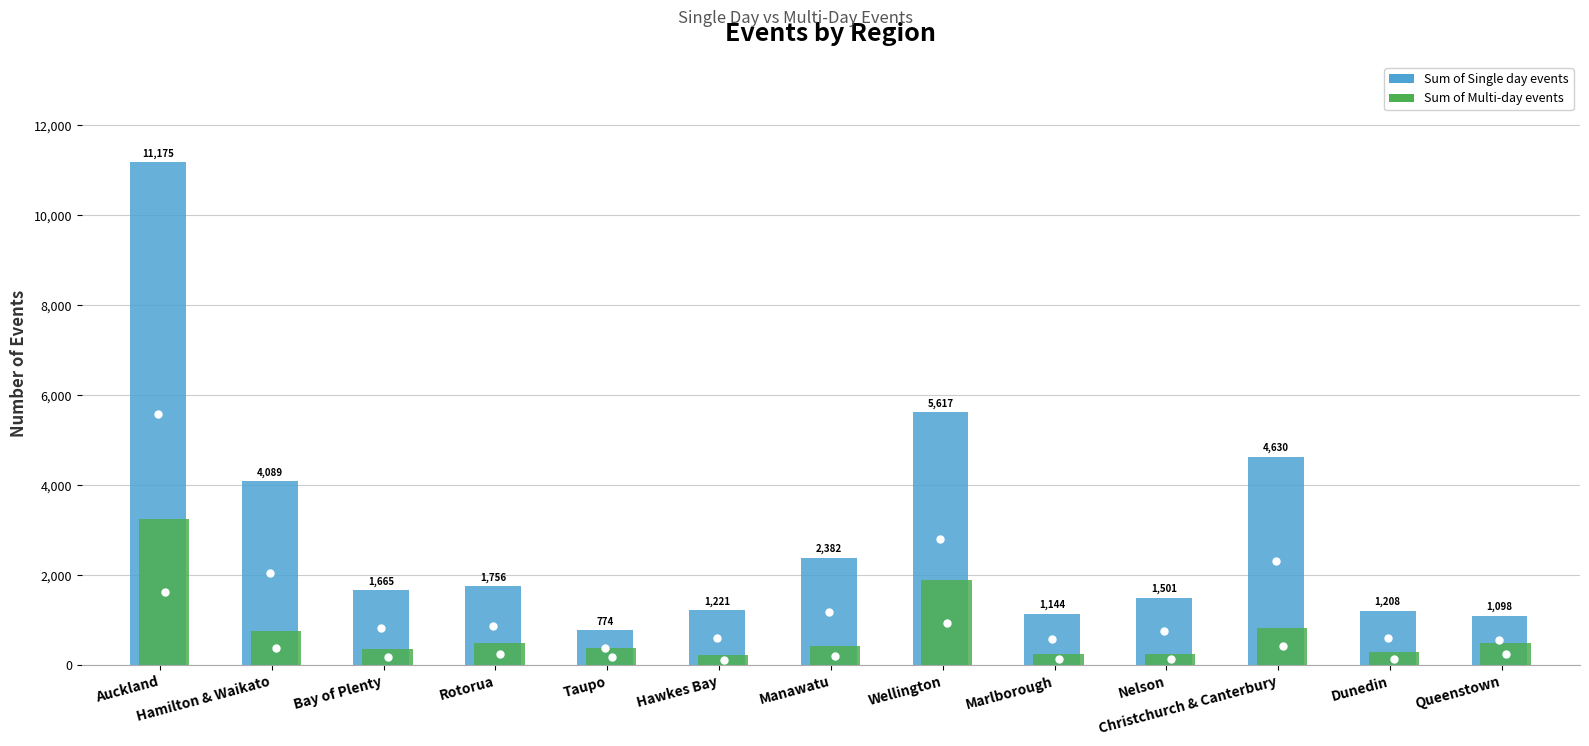

What is the difference between the Sum of Multi-day events values at Auckland and Marlborough?

2992.2